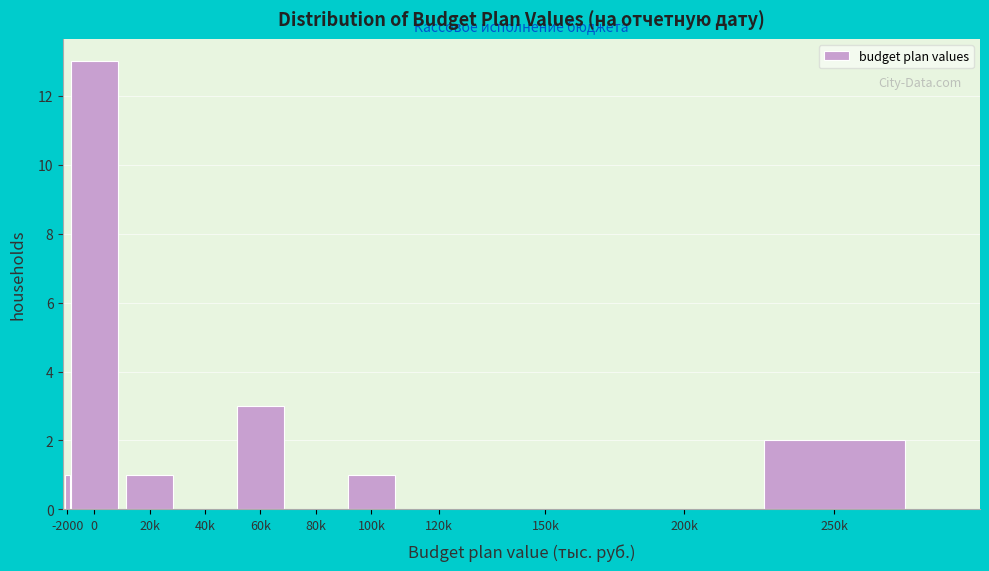

Reading right to left, what are all the values shown in this chart?

250k=2	200k=0	150k=0	120k=0	100k=1	80k=0	60k=3	40k=0	20k=1	0=13	-2000=1